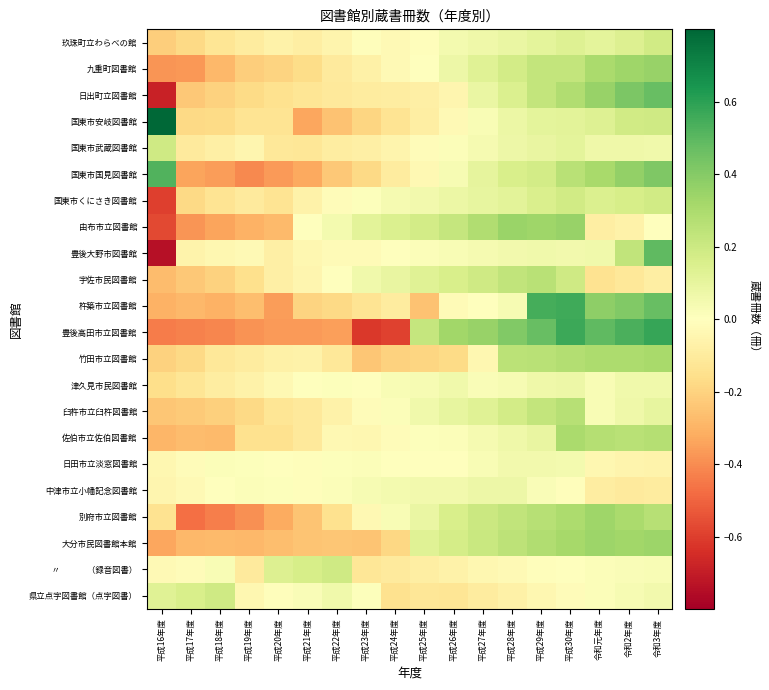

Between 平成16年度 and 平成17年度, which is larger?

平成17年度